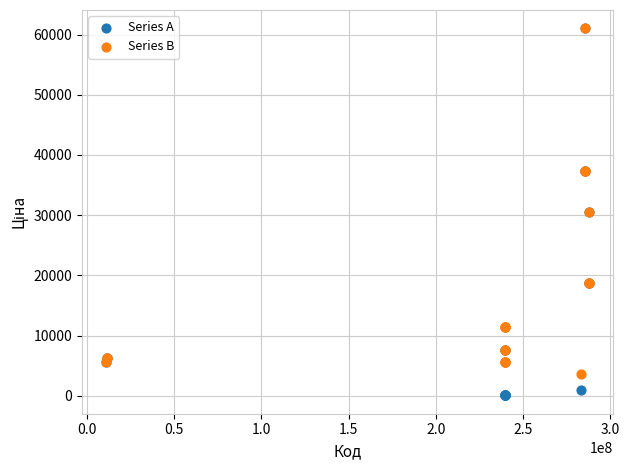

Which series has the widest spread of Y values?

Series A